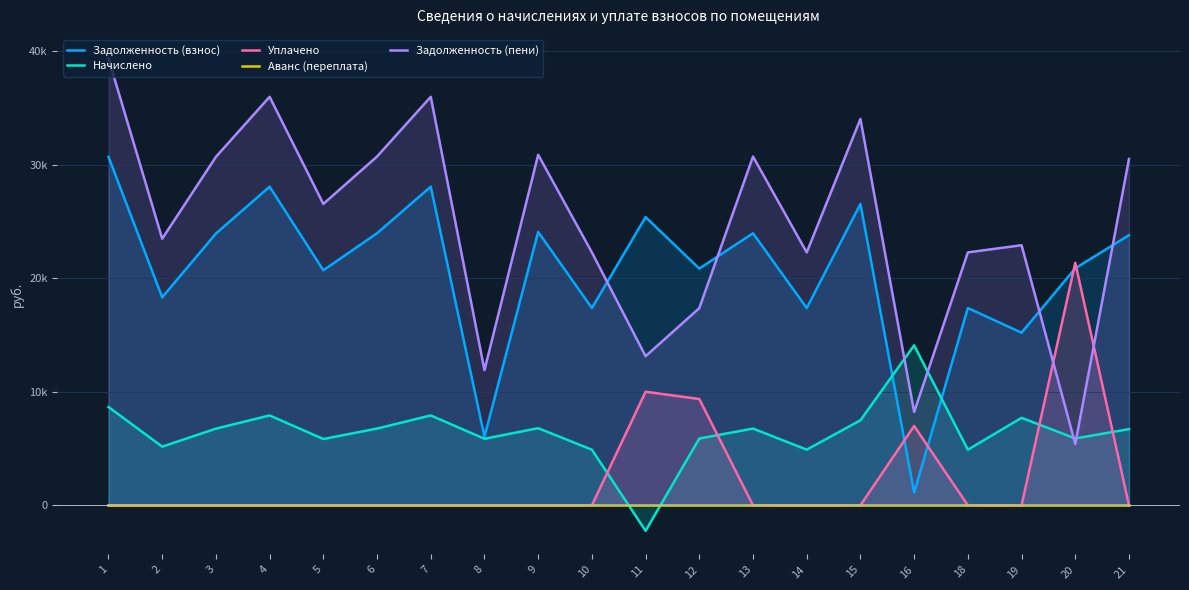

Is it true that Аванс (переплата) equals 0.0 at 2?

True